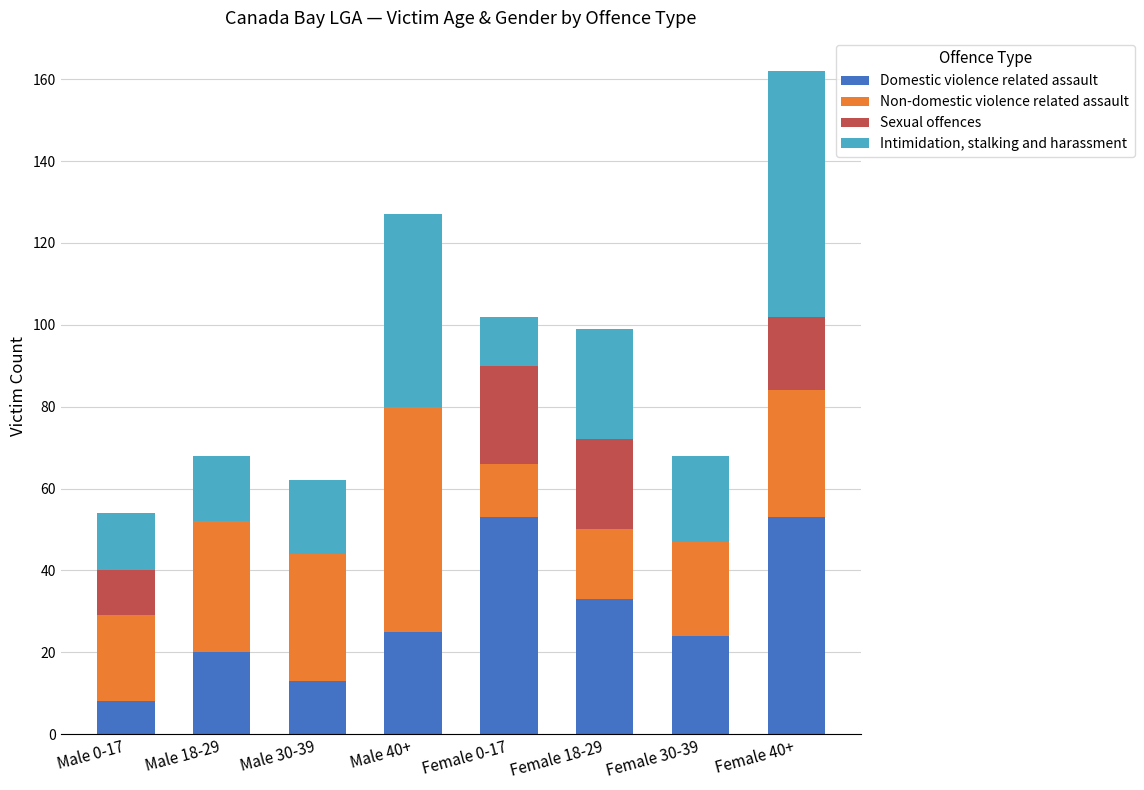

Are the bars horizontal?

No